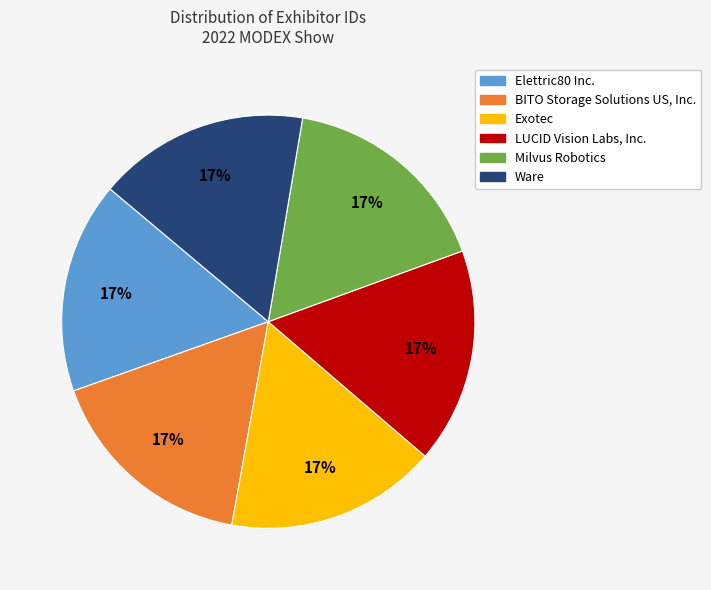

Do LUCID Vision Labs, Inc. and BITO Storage Solutions US, Inc. together represent more than half of the pie?

No